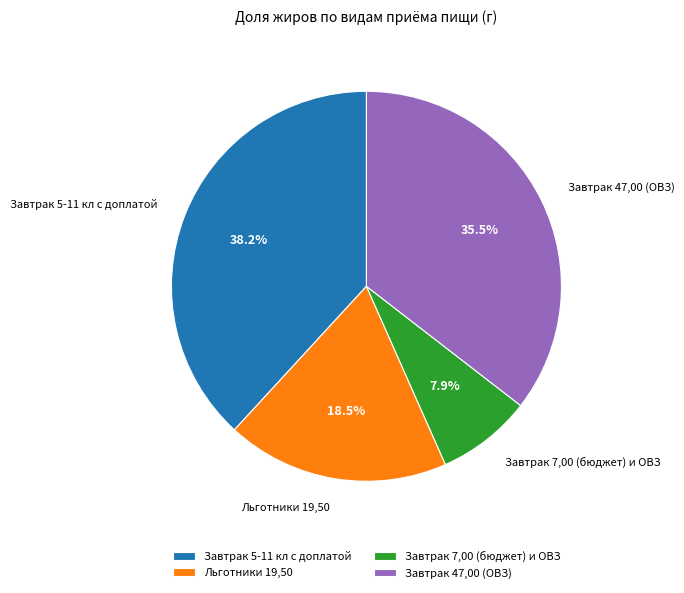

To the nearest percent, what is the difference between the largest and smallest slice percentages?

30%